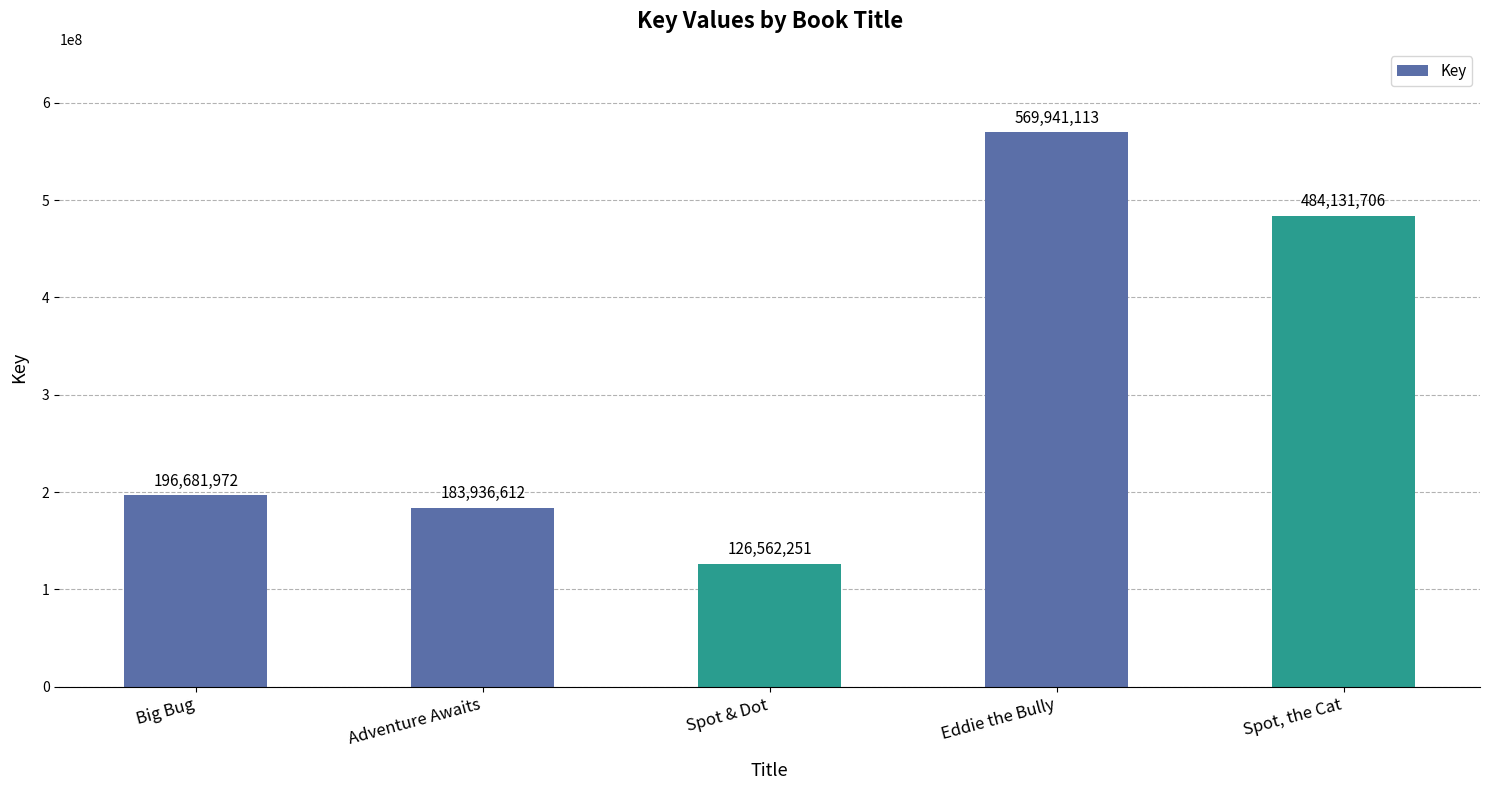

Reading left to right, what are all the values shown in this chart?

196681972	183936612	126562251	569941113	484131706